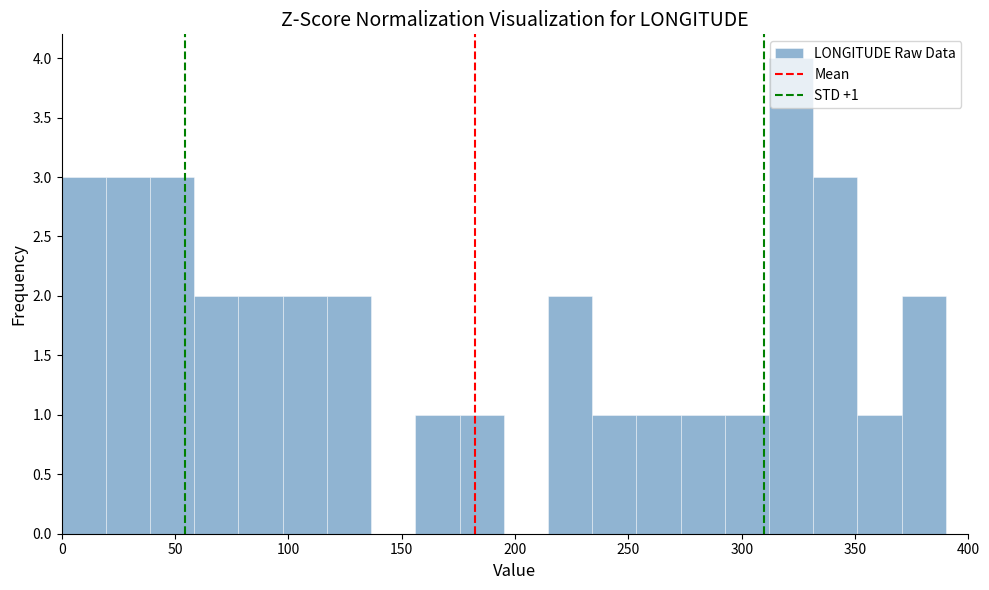

Around what value on the x-axis is the tallest bar? Give the approximate position of its centre, as read against the axis.

320